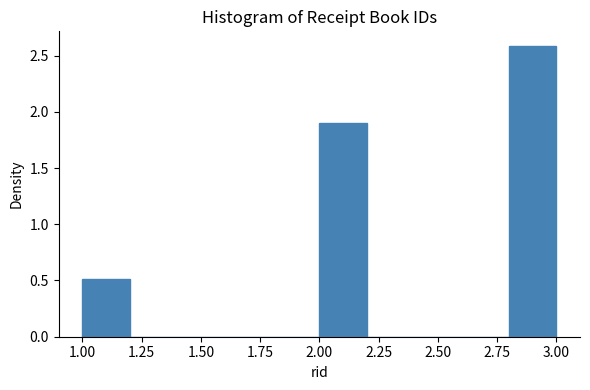

Reading left to right, transcribe this chart: for each bar, give the range it covers on the x-axis and its height. The values are not printed on the chart, so give them approximately, as read against the axis.

1.0 to 1.2: 0.5
1.2 to 1.4: 0
1.4 to 1.6: 0
1.6 to 1.8: 0
1.8 to 2.0: 0
2.0 to 2.2: 1.9
2.2 to 2.4: 0
2.4 to 2.6: 0
2.6 to 2.8: 0
2.8 to 3.0: 2.6